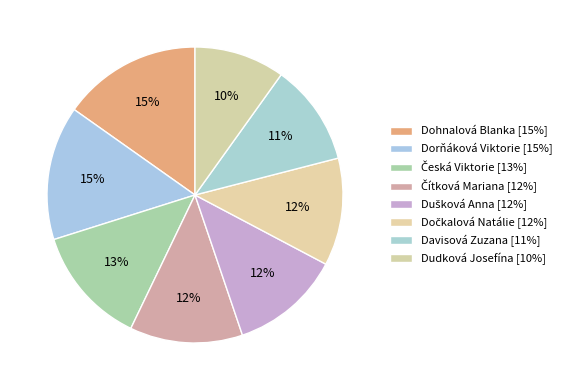

To the nearest percent, what percentage of the pie is Dudková Josefína?

10%